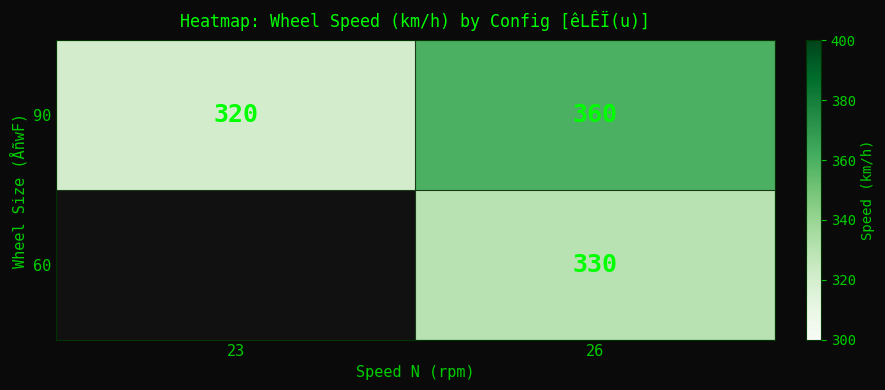

The value of 60 at 26 is 548.6. True or false?

False